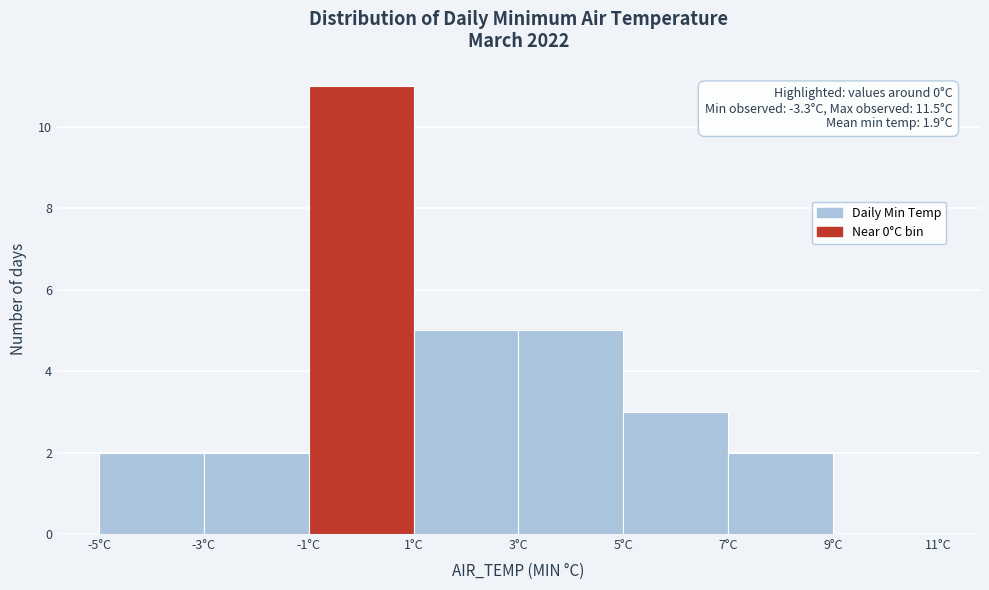

Over which range of the x-axis is the bar tallest?

-1 to 1